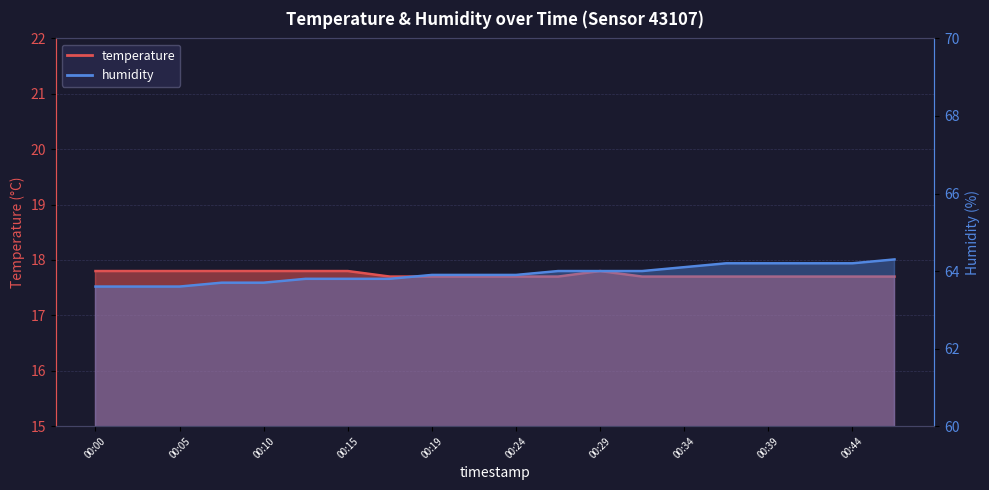

What is the spread (max minus min) of values at 00:15?

46.0